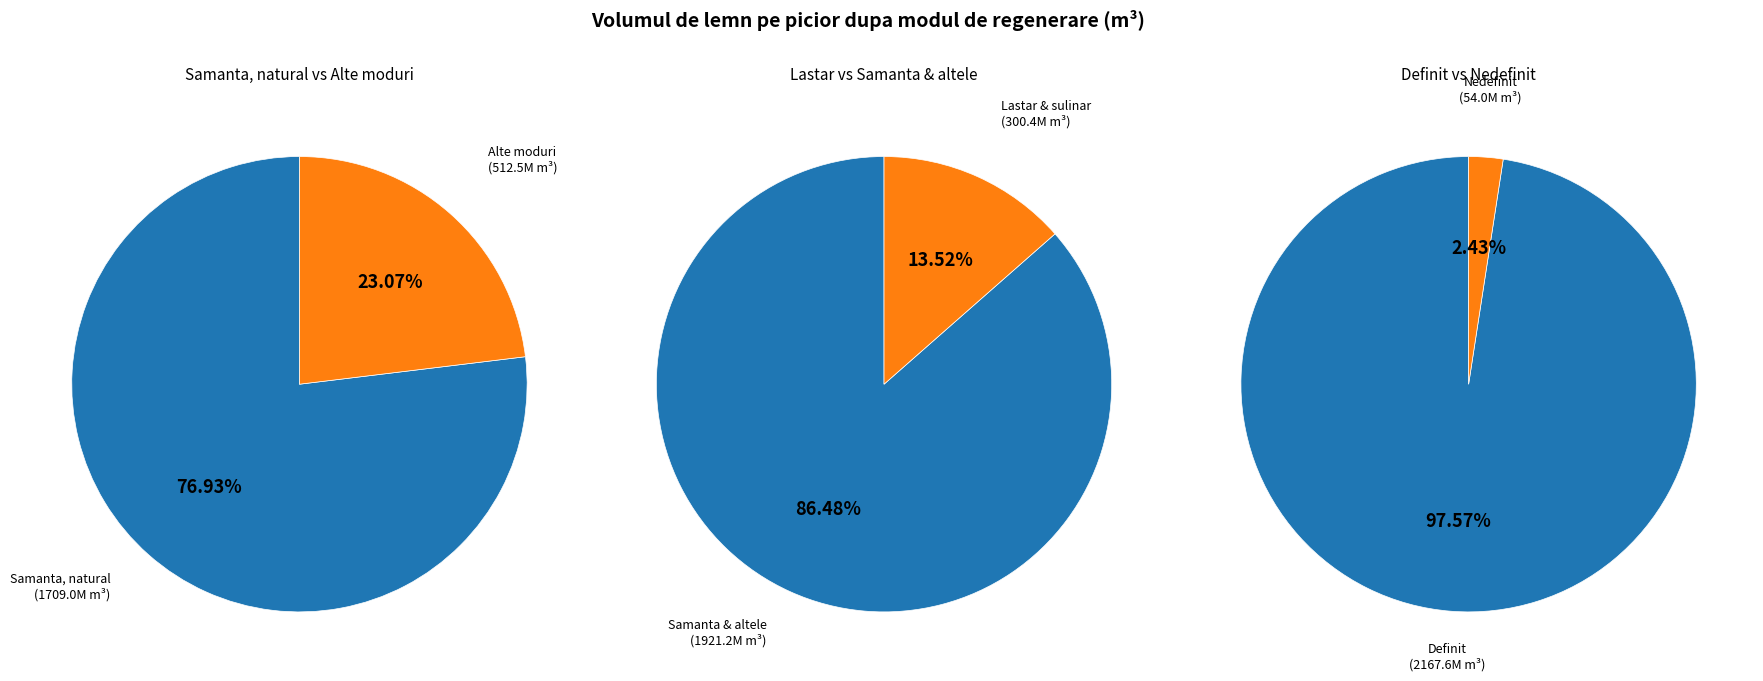

Which slice is the largest?

Samanta, natural